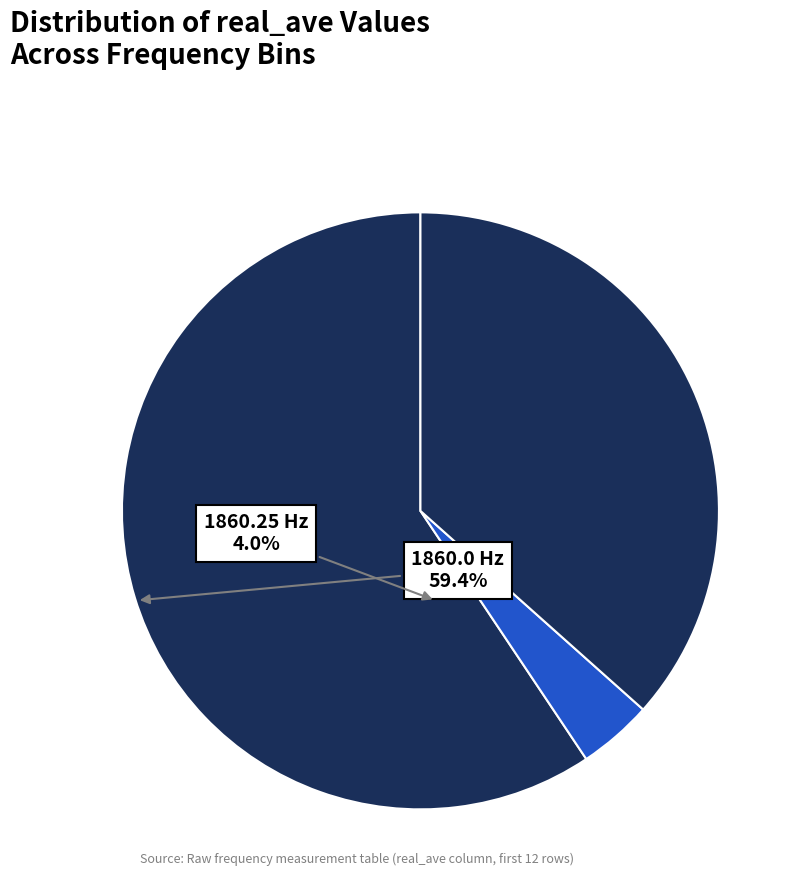

How many slices are in this pie chart?

3